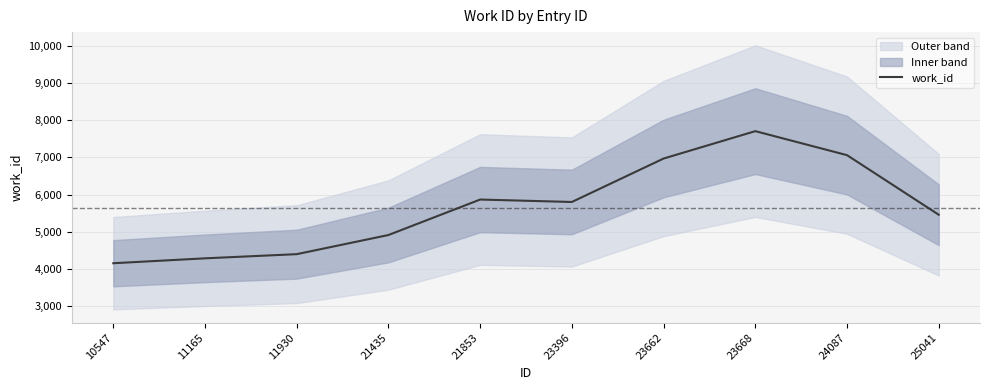

Reading left to right, list all the values displayed in this chart.

4149.8	4281.9	4394.1	4910.0	5865.9	5800.5	6970.7	7708.8	7062.0	5456.4